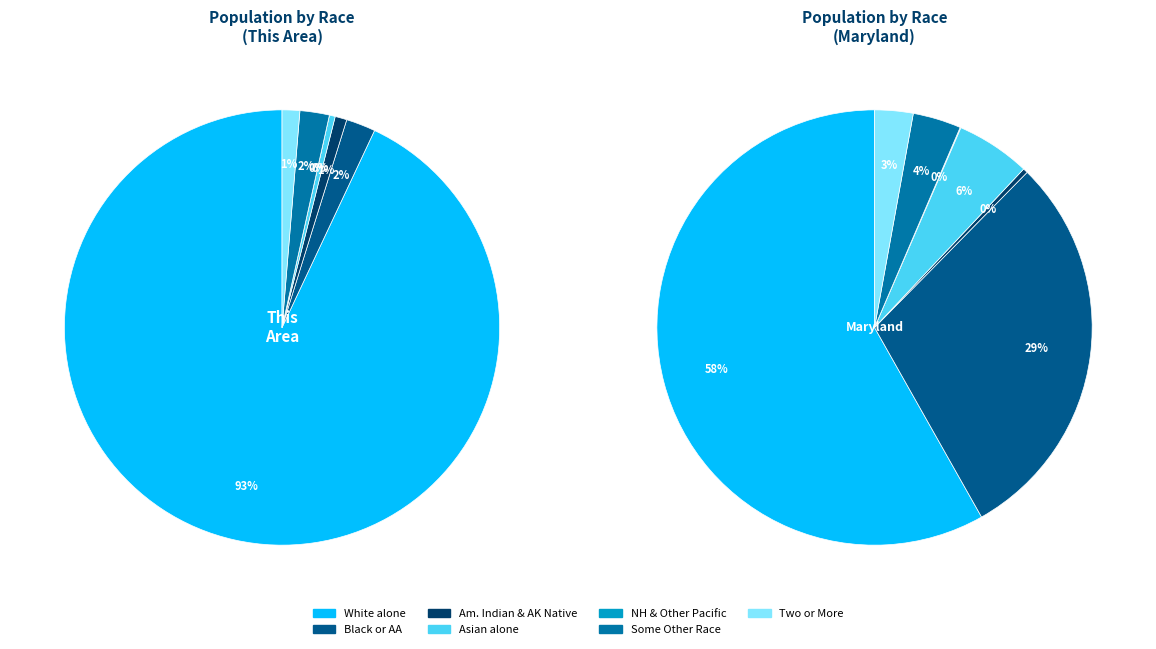

What percentage do American Indian and Alaska Native and Two or More Races together represent?

2.2%